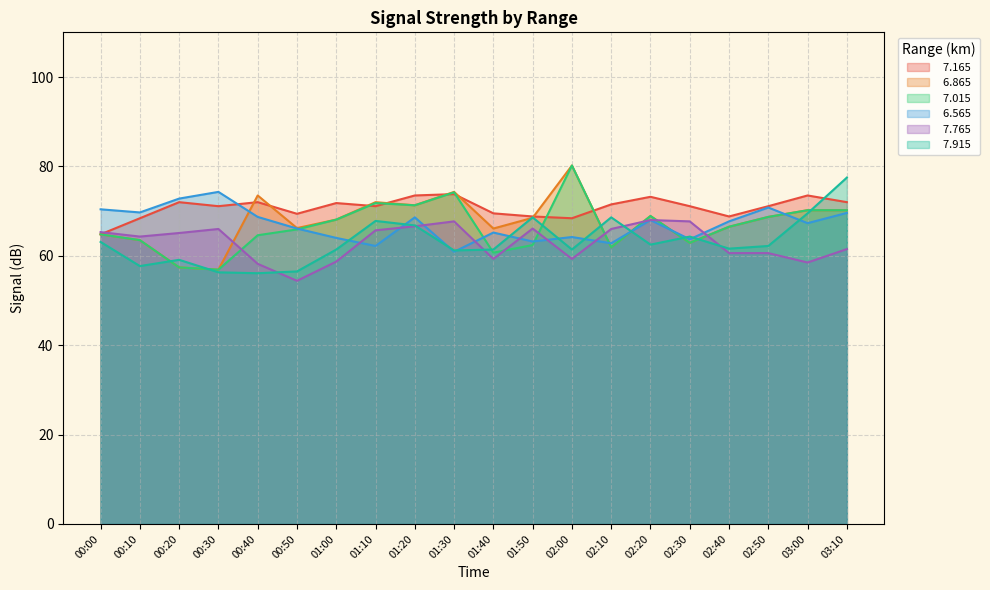

The   7.165 series shows 68.4 at 00:10. True or false?

True